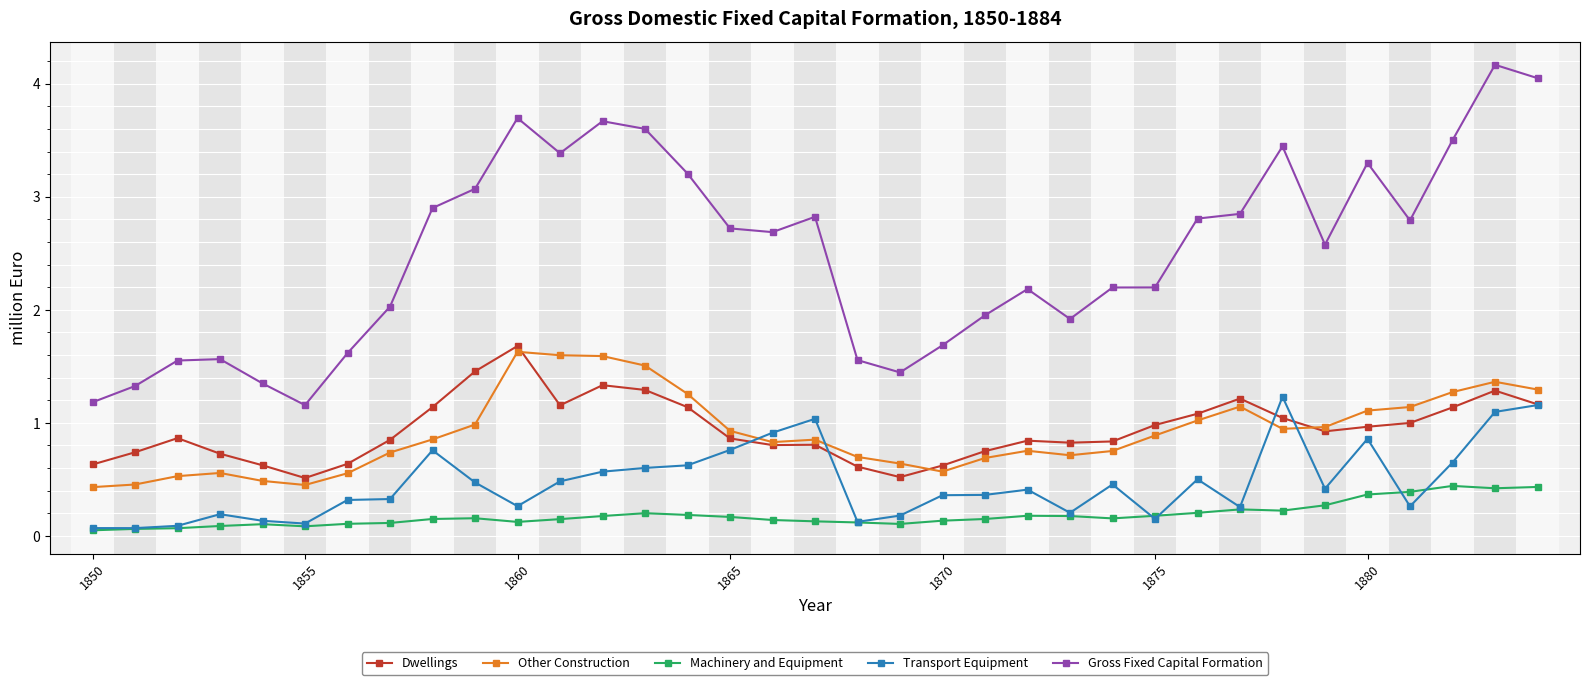

What is the average value of the Gross Fixed Capital Formation series?

2.5